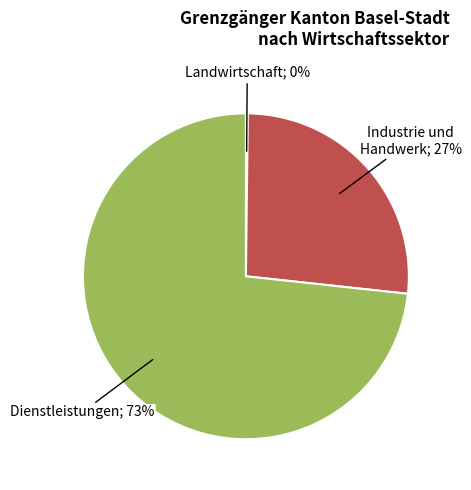

Is there a majority slice in this chart?

Yes